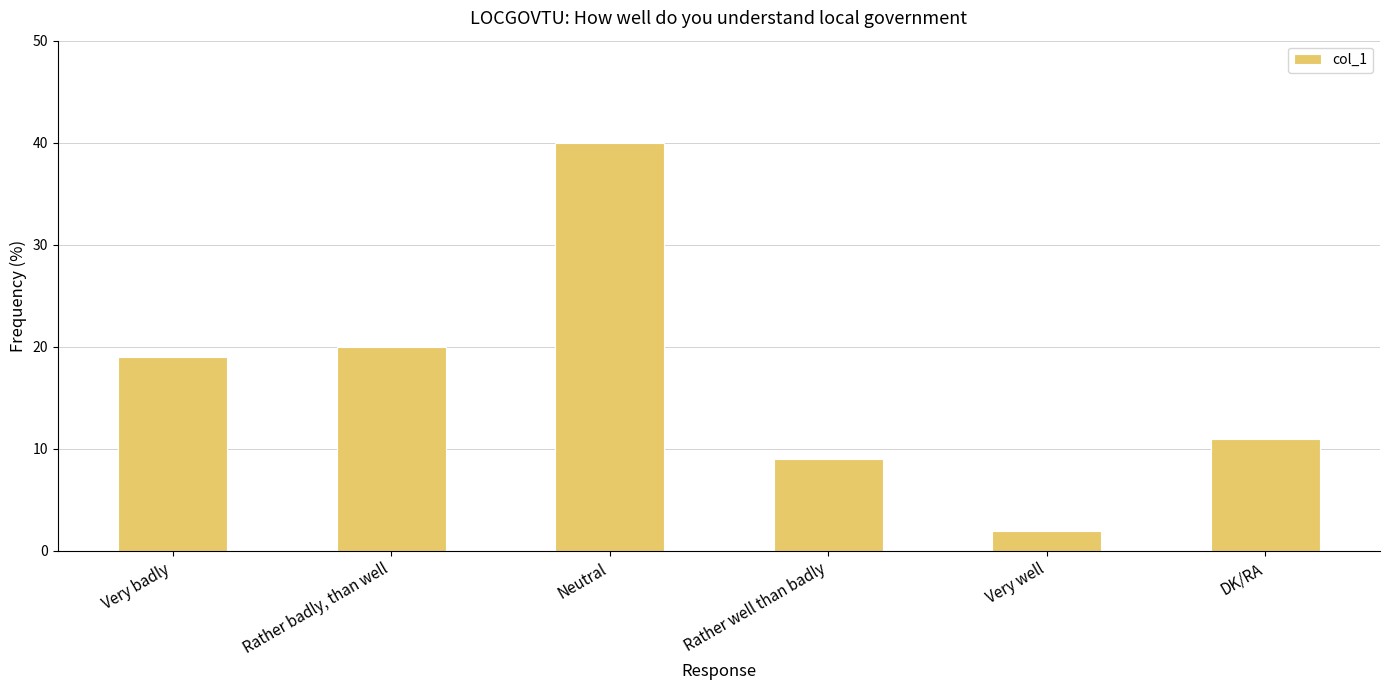

Is it true that the value at Neutral is 72?

False